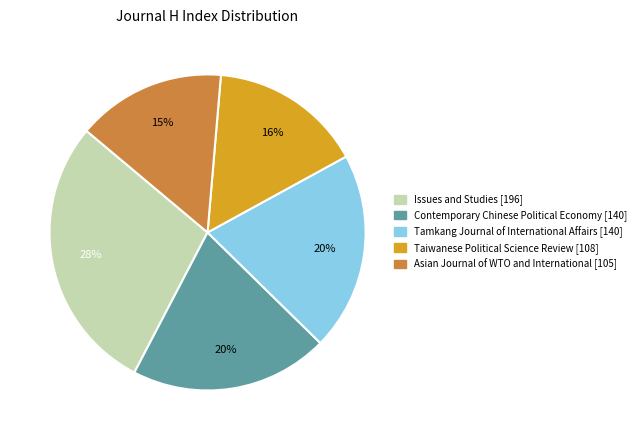

Count the number of slices in the pie.

5